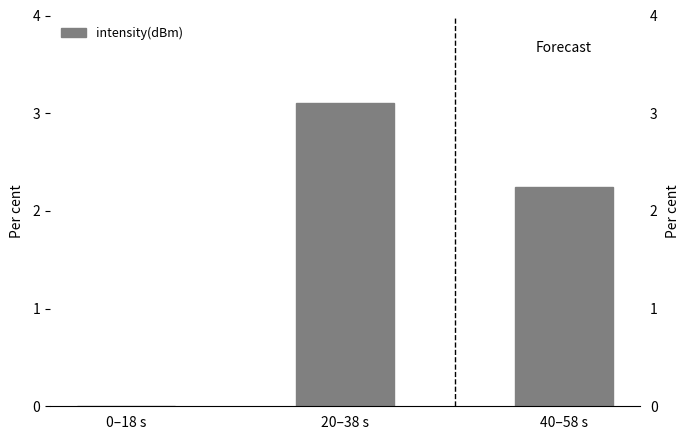

List the labels in order of value, smallest first.

0–18 s, 40–58 s, 20–38 s